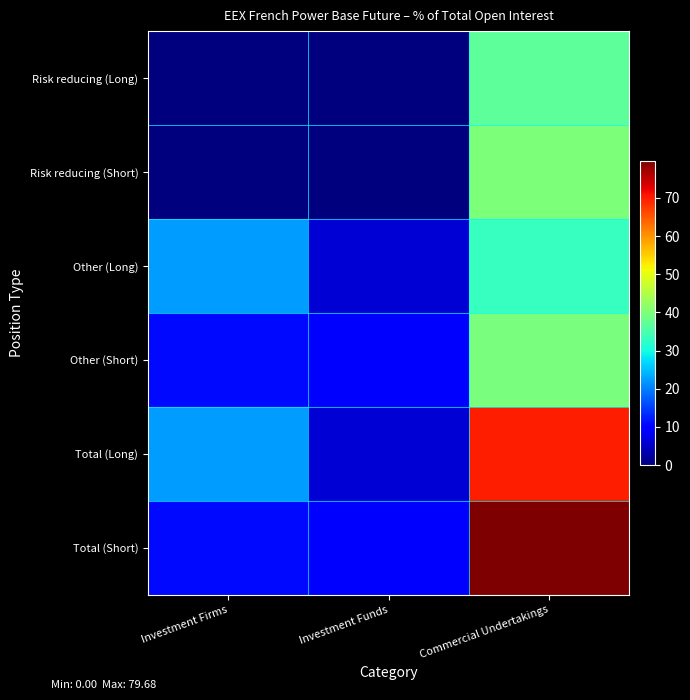

Reading left to right, extract all data points from this chart.

Risk reducing (Long): Investment Firms=0.0	Investment Funds=0.0	Commercial Undertakings=36.9
Risk reducing (Short): Investment Firms=0.0	Investment Funds=0.1	Commercial Undertakings=39.9
Other (Long): Investment Firms=22.4	Investment Funds=6.0	Commercial Undertakings=33.0
Other (Short): Investment Firms=10.8	Investment Funds=9.2	Commercial Undertakings=39.8
Total (Long): Investment Firms=22.4	Investment Funds=6.0	Commercial Undertakings=69.9
Total (Short): Investment Firms=10.9	Investment Funds=9.3	Commercial Undertakings=79.7